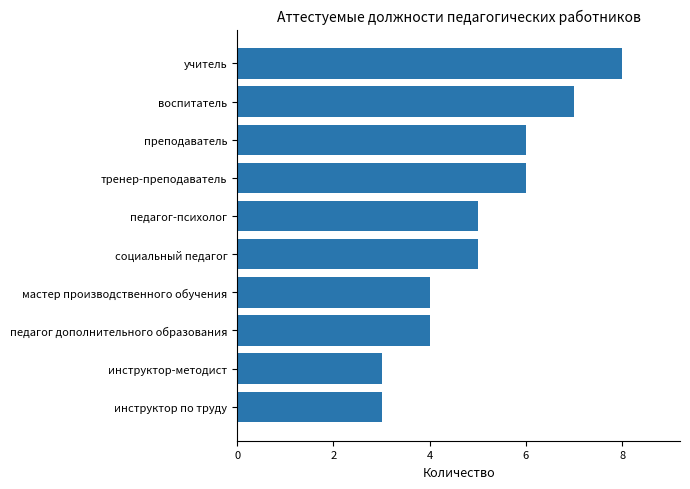

What is the label of the 2nd bar from the top?

воспитатель